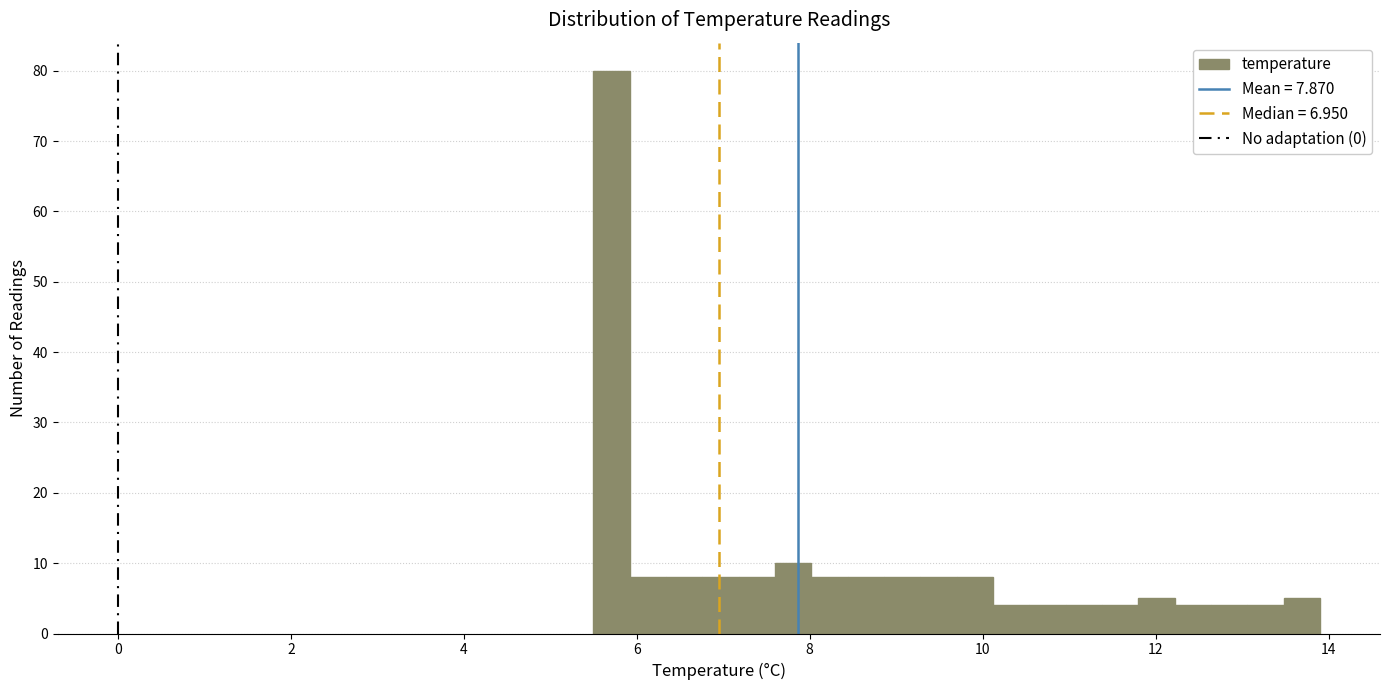

Read against the x-axis, roughly where is the centre of the tallest bar?

5.8